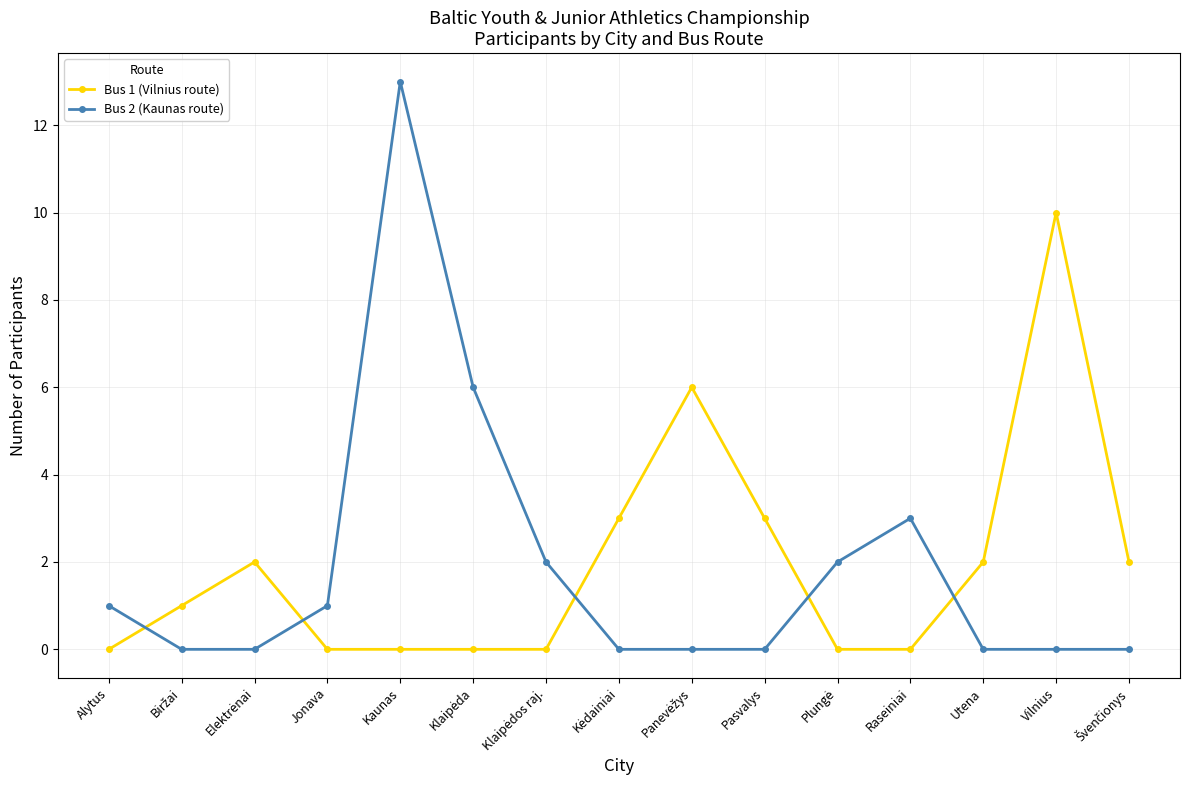

What is the maximum value for Bus 1 (Vilnius route)?

10